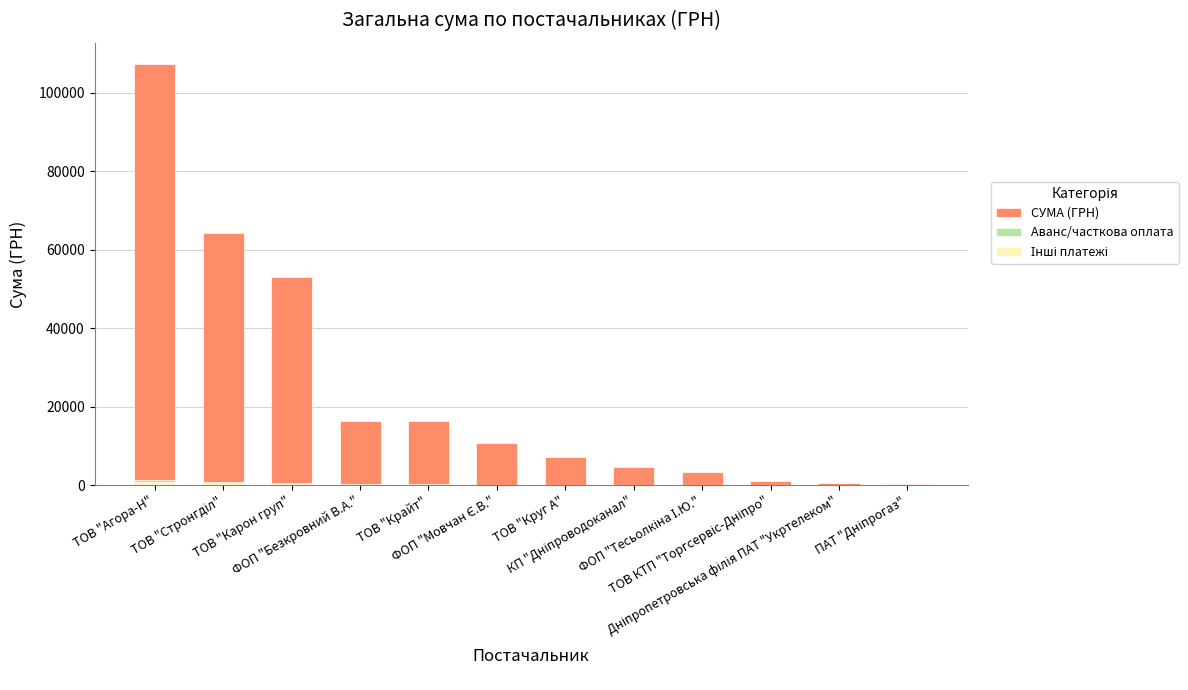

What is the value of the Аванс/часткова оплата bar at the 4th from the left?

196.2